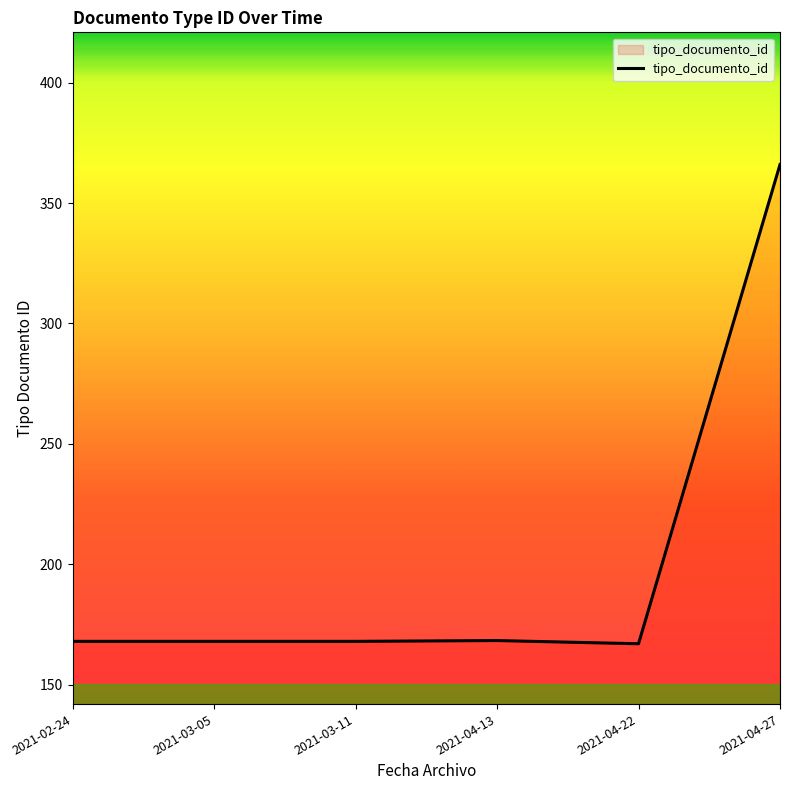

How many series are shown in this chart?

1